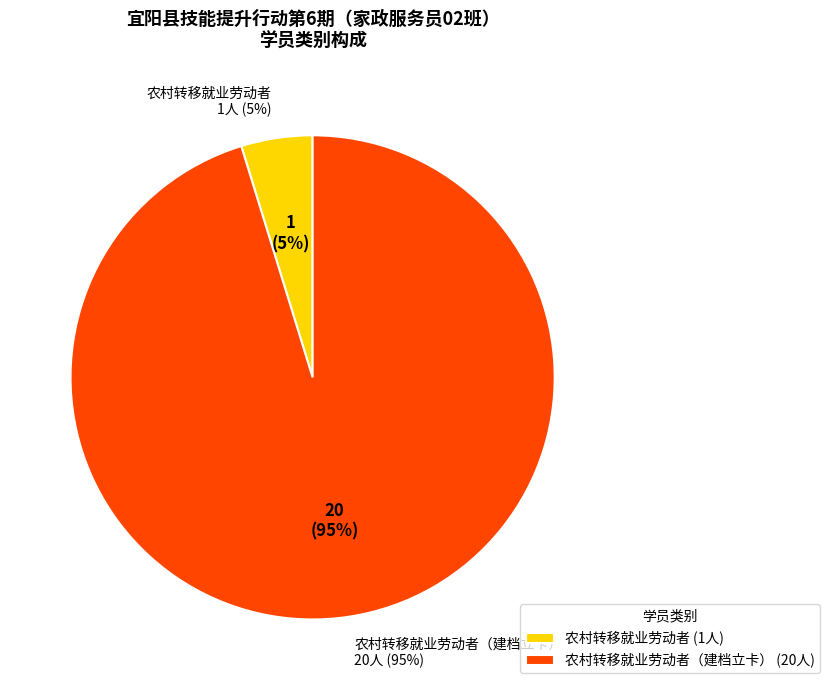

To the nearest percent, what is the average slice percentage?

50%